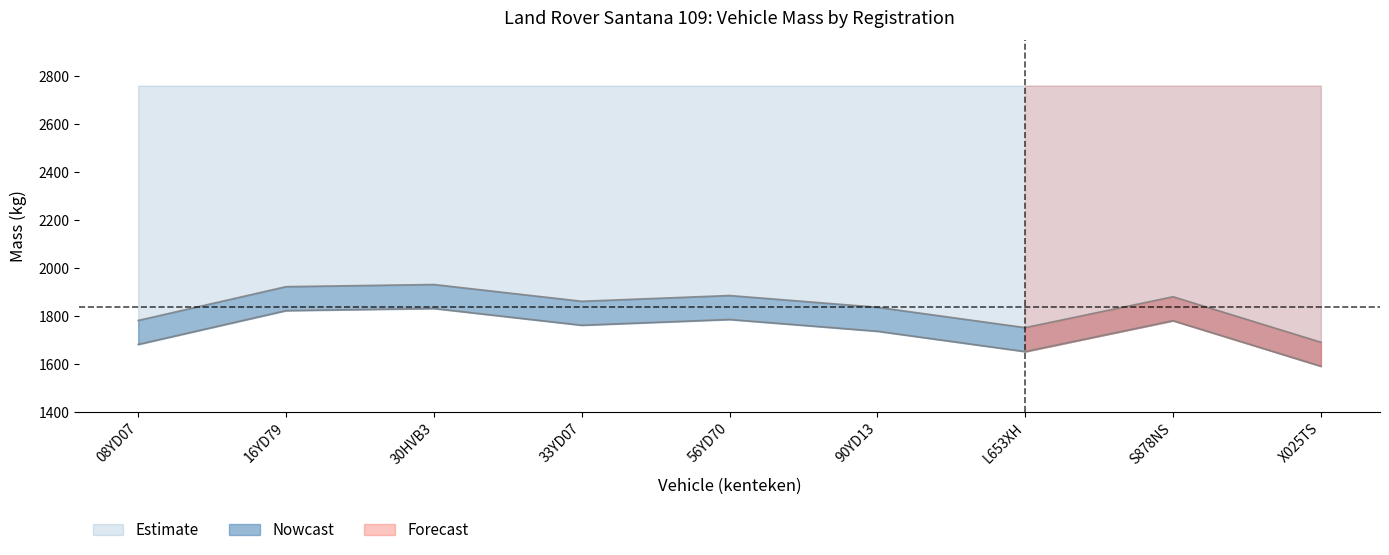

True or false: massa_ledig_voertuig has more than 0 interior local peaks.

True